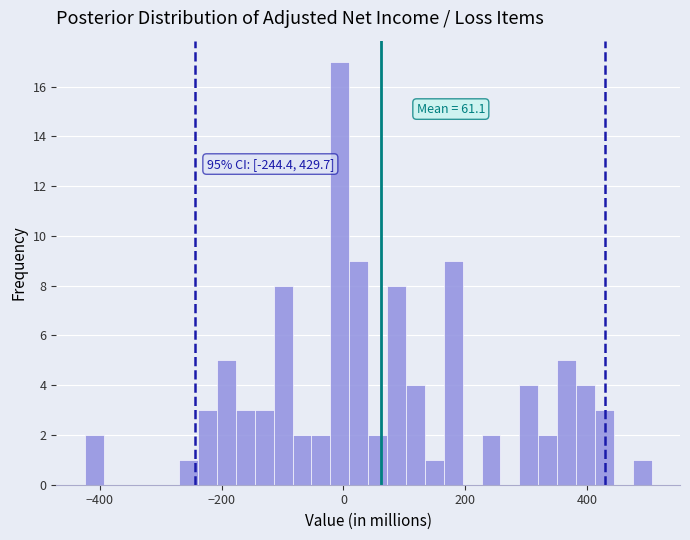

Around what value on the x-axis is the tallest bar? Give the approximate position of its centre, as read against the axis.

0